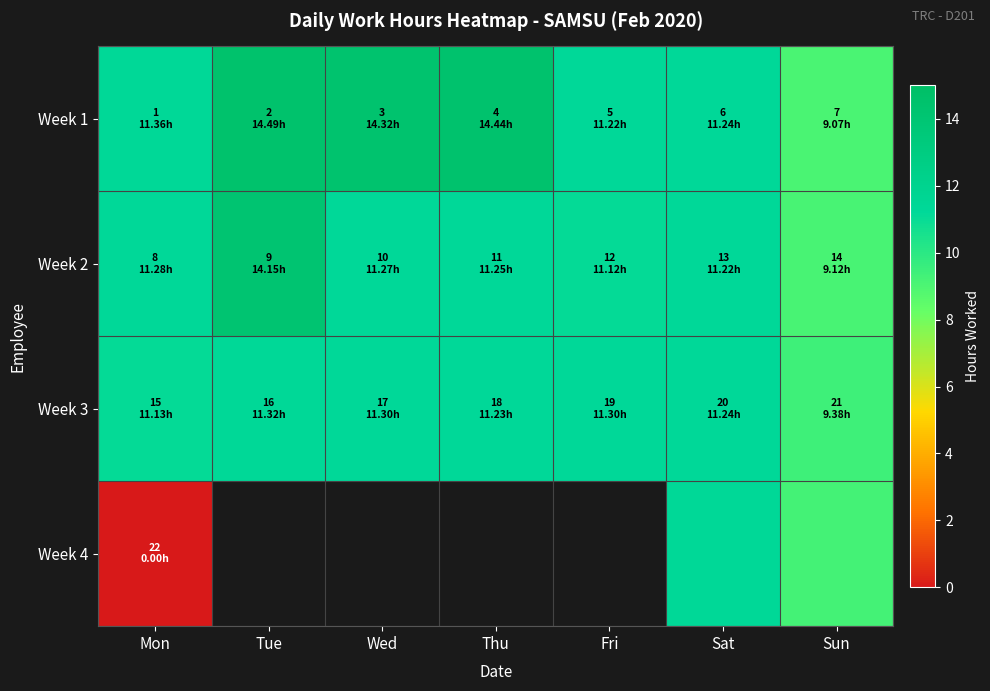

At which label is Week 4 closest to 5?

Sun